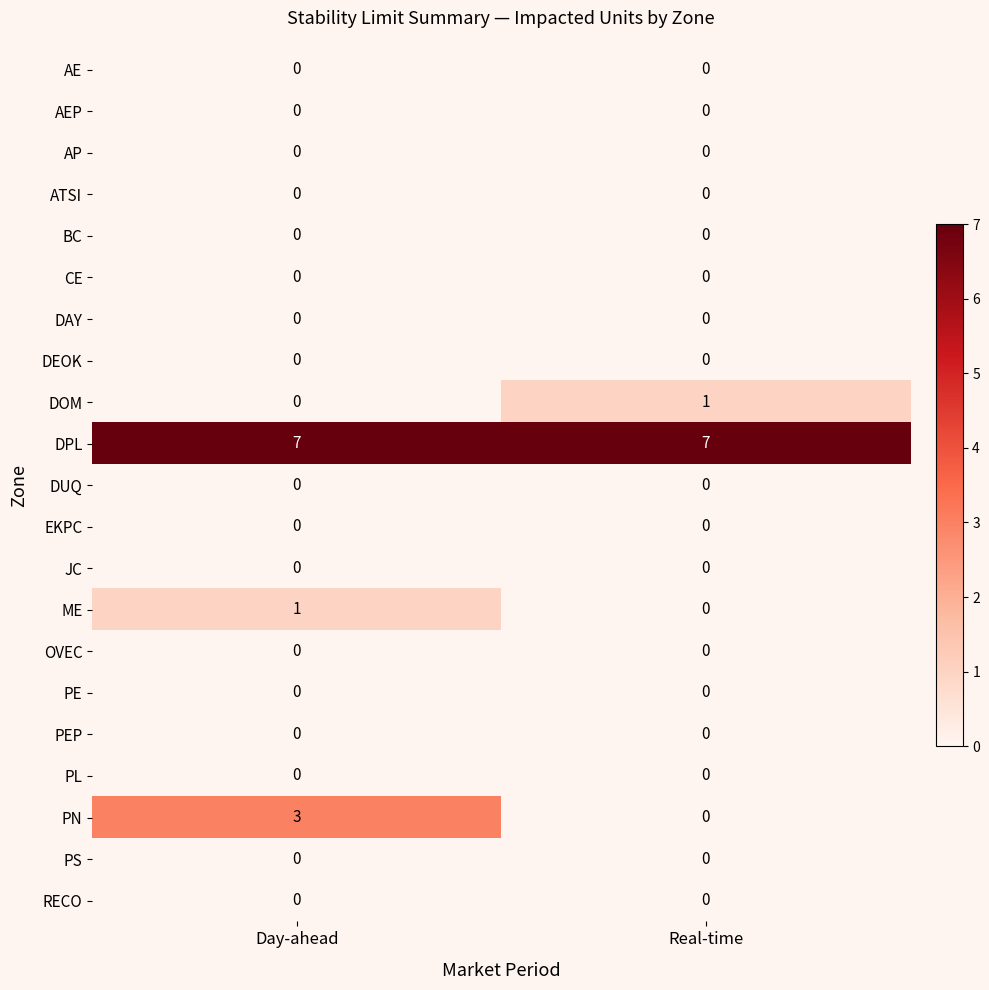

What is the spread (max minus min) of values at Day-ahead?

7